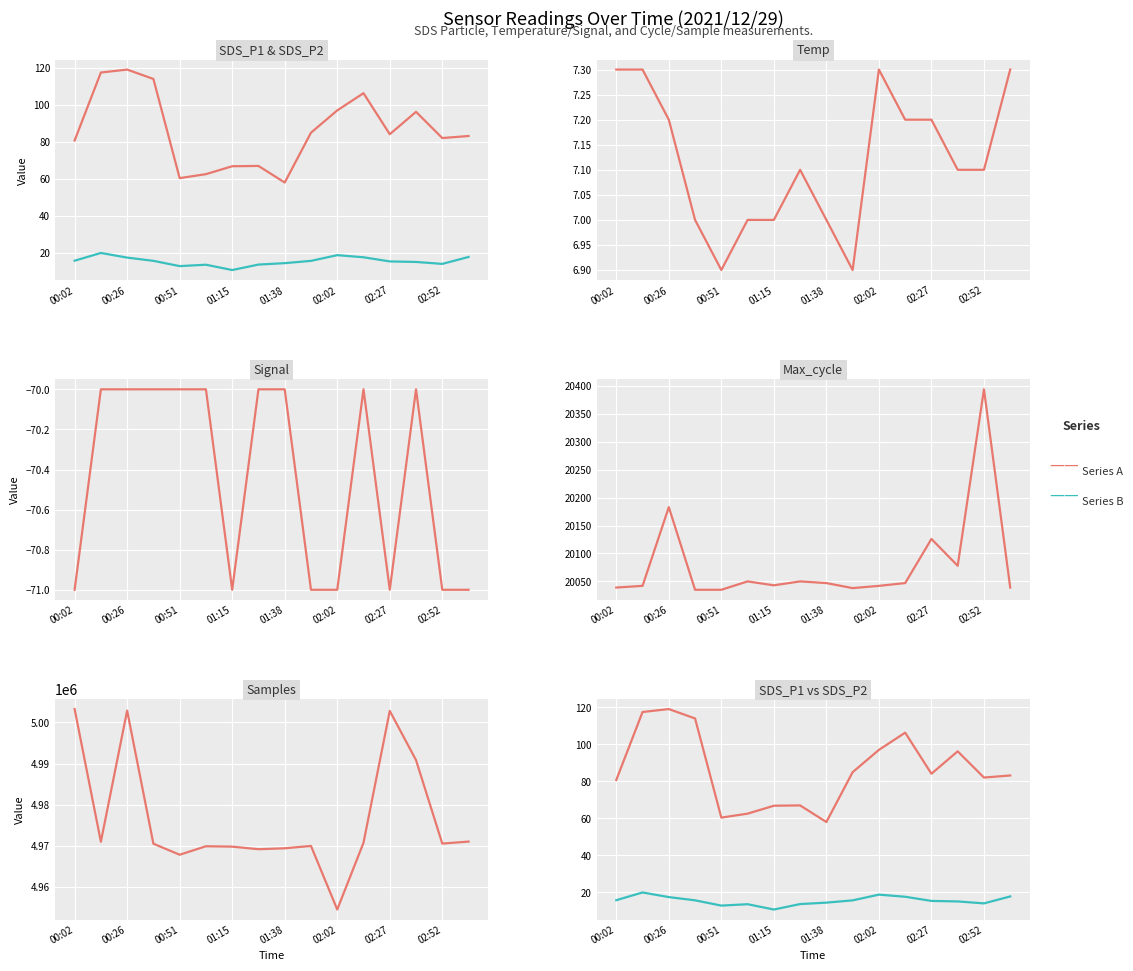

What is the value of the Max_cycle point at the 13th from the left?

20126.0